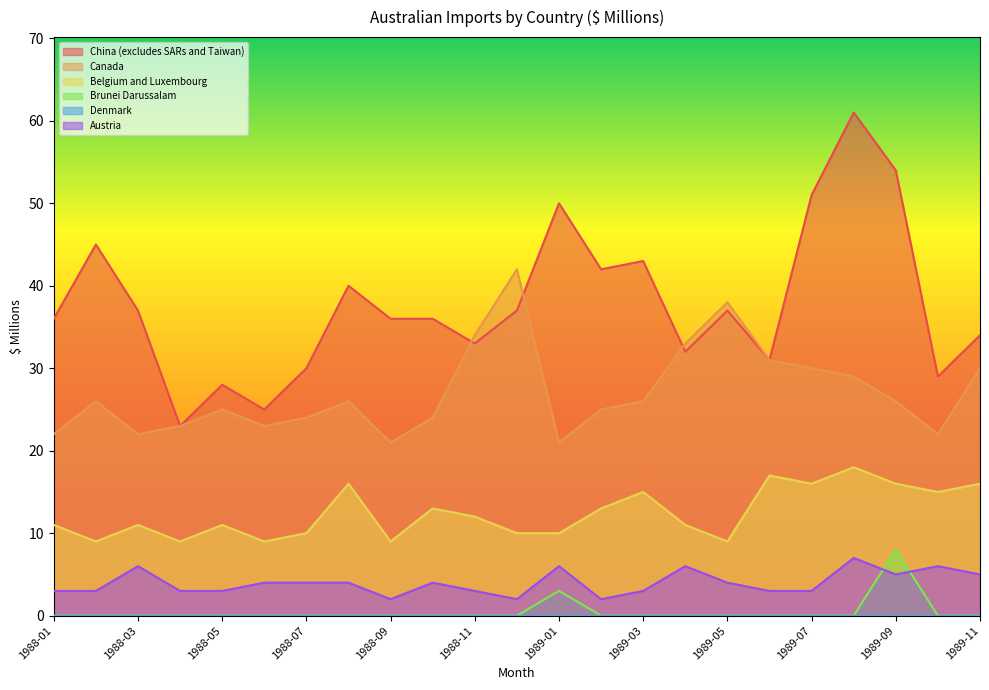

True or false: Austria and China (excludes SARs and Taiwan) cross at least once.

False